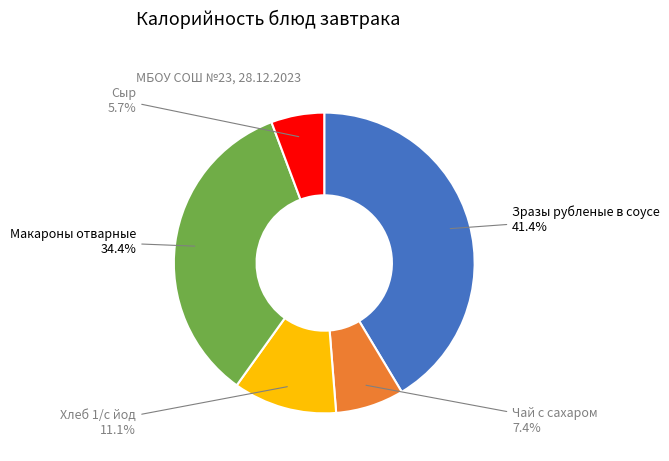

Is there any slice that represents more than half of the pie?

No